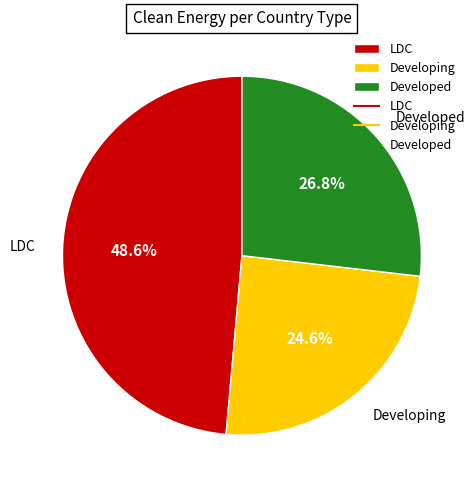

Which has a higher value, Developed or LDC?

LDC